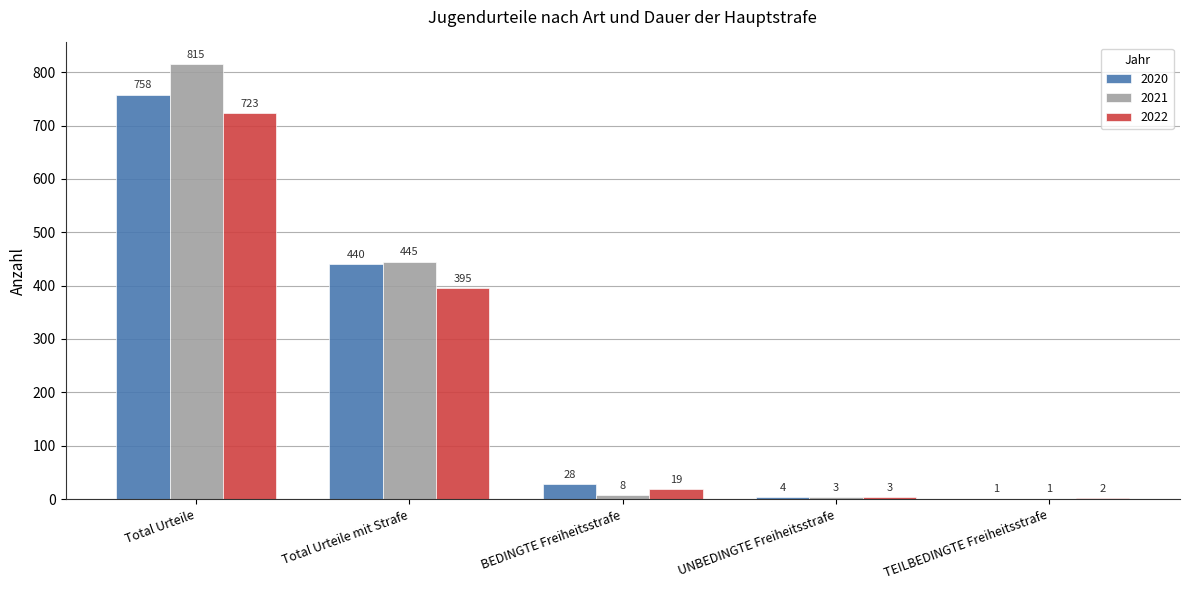

Which series has the largest total across all categories?

2021